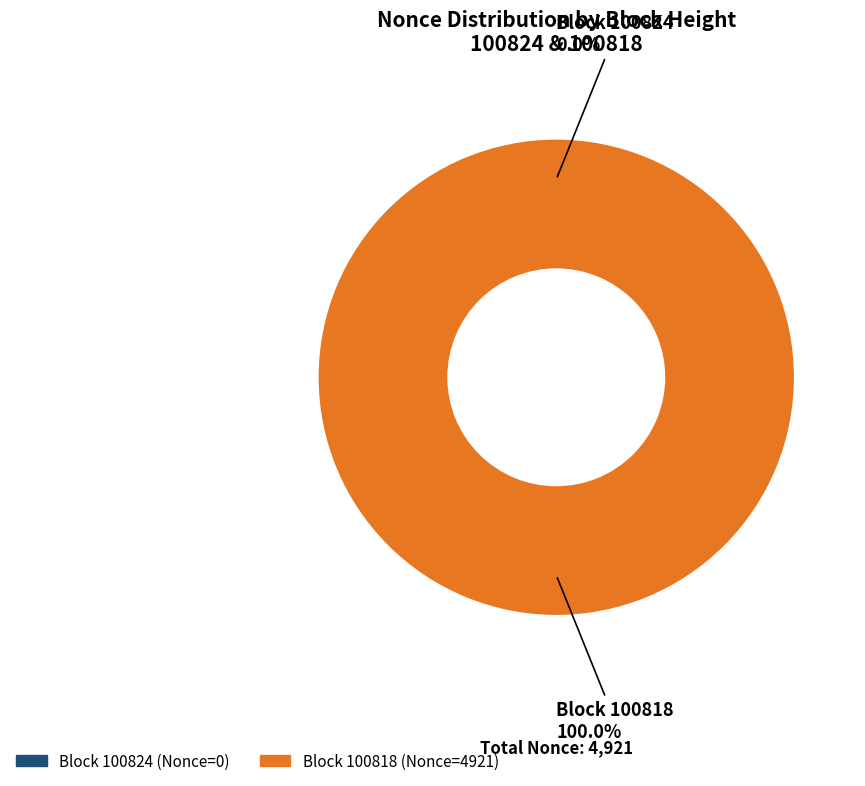

What is the smallest slice in the pie chart?

100824